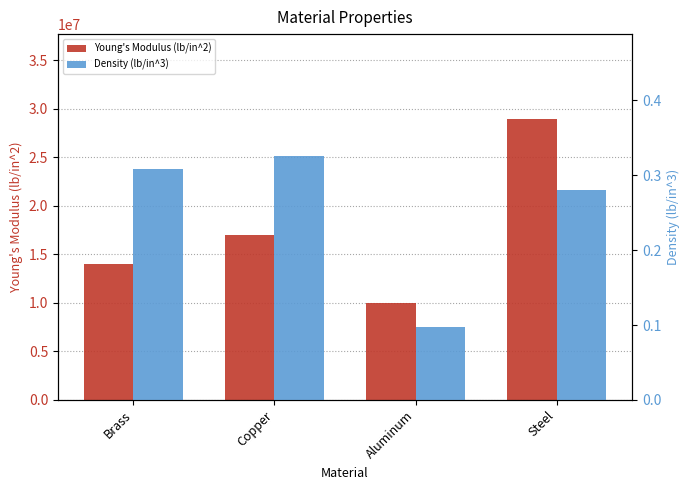

Rank the series by their average value, from lowest to highest.

Density (lb/in^3), Young's Modulus (lb/in^2)